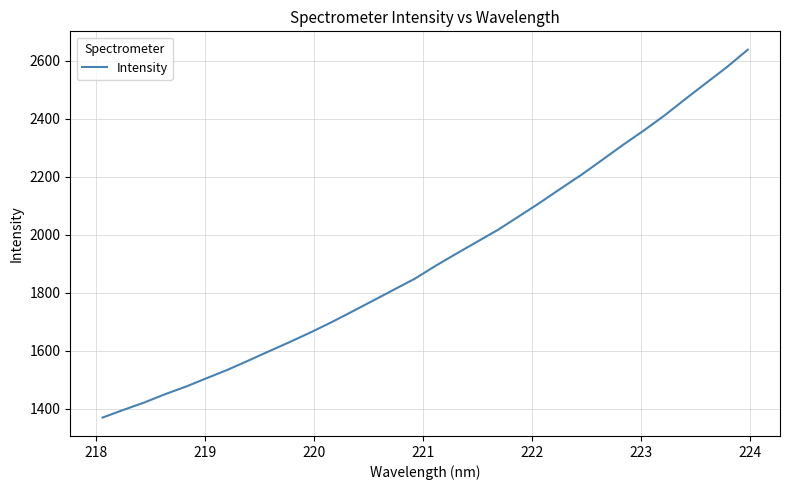

What is the greatest value displayed?

2637.8